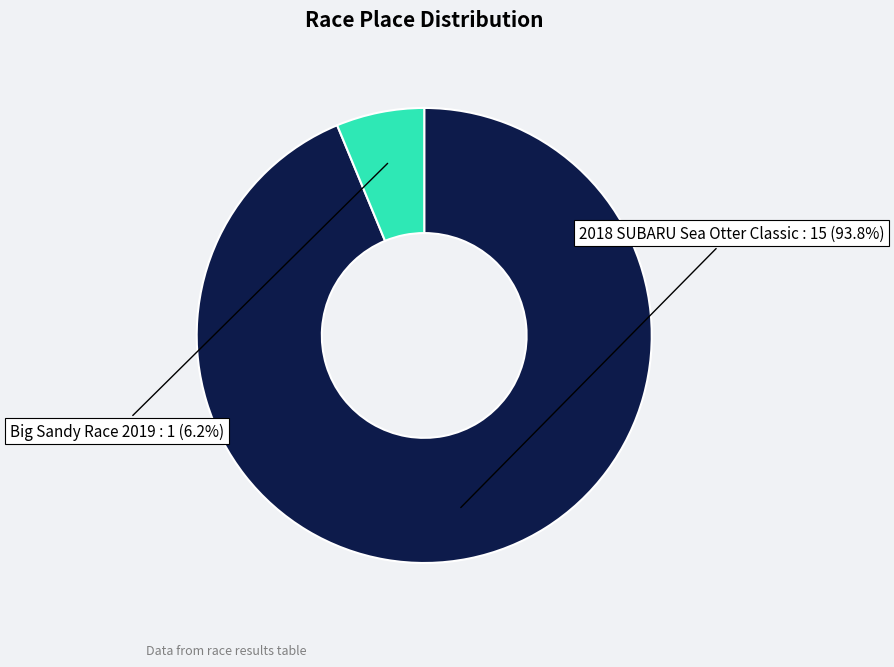

Which category has the biggest portion of the pie?

2018 SUBARU Sea Otter Classic